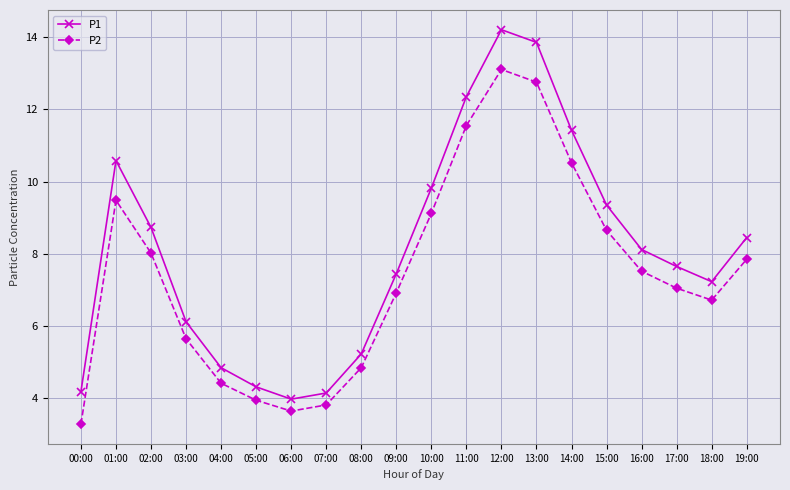

Is the value of P1 at 17:00 greater than the value of P2 at 11:00?

No